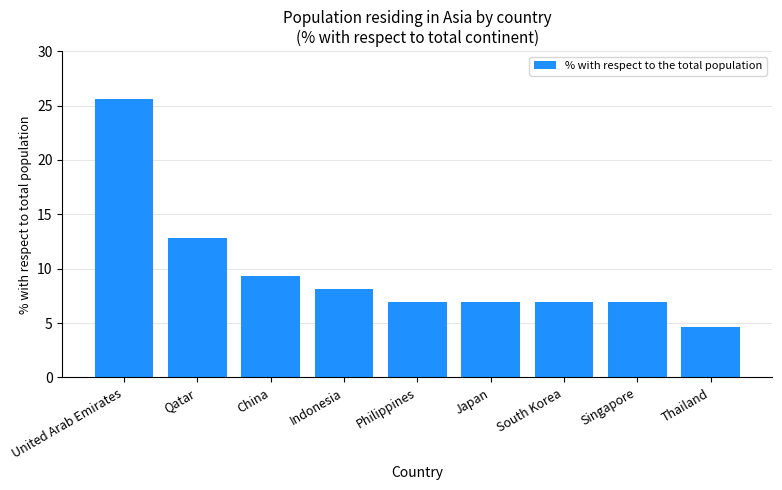

Where is the data nearest to the value 15?

Qatar